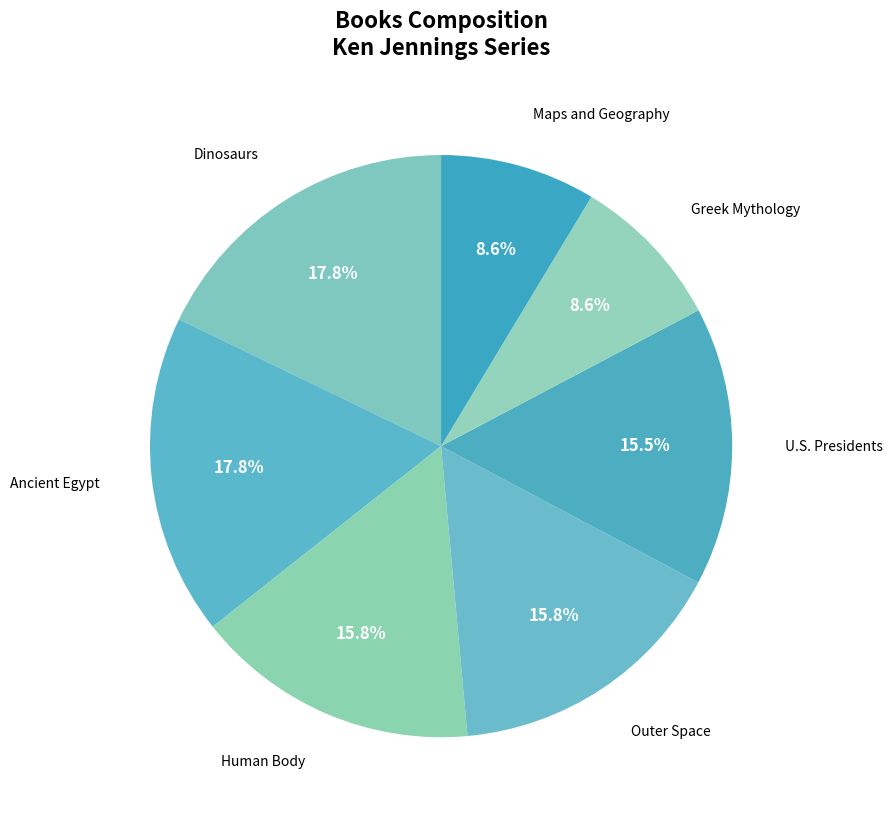

What is the smallest slice in the pie chart?

Maps and Geography